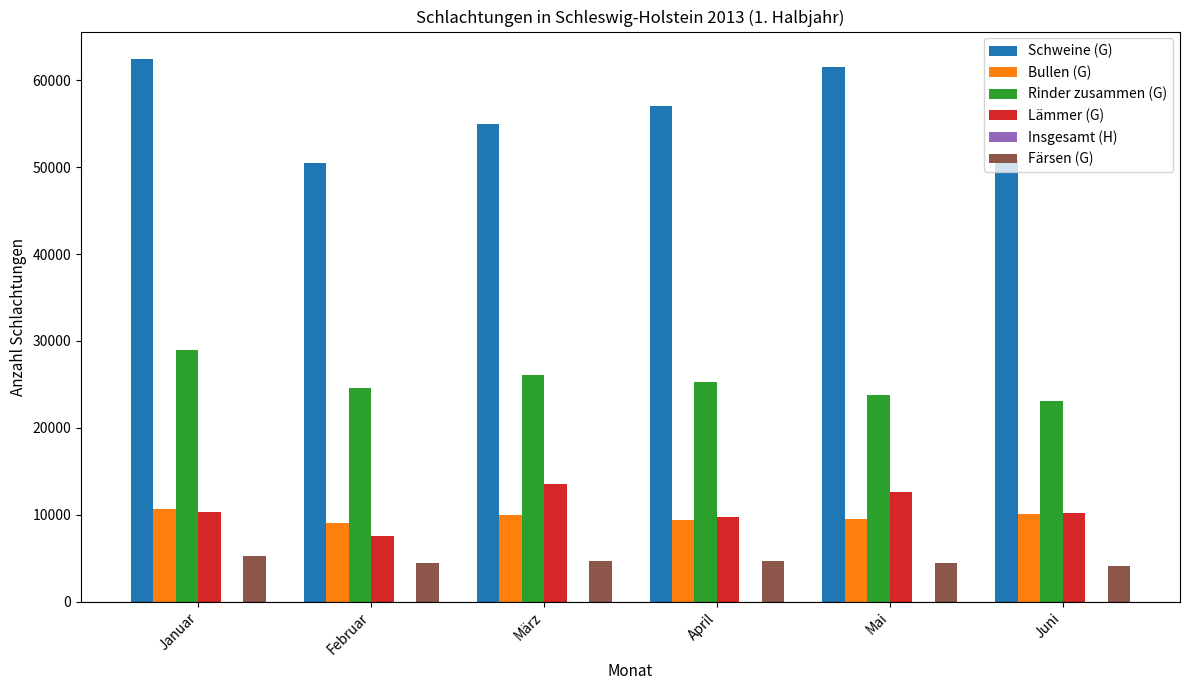

The Lämmer (G) series shows 10171 at Juni. True or false?

True